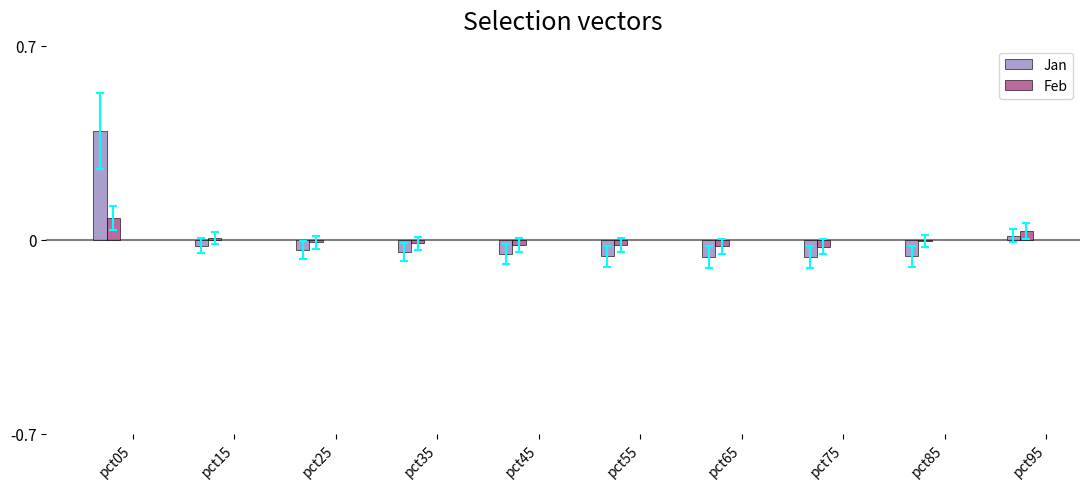

How many bars are there in total?

20